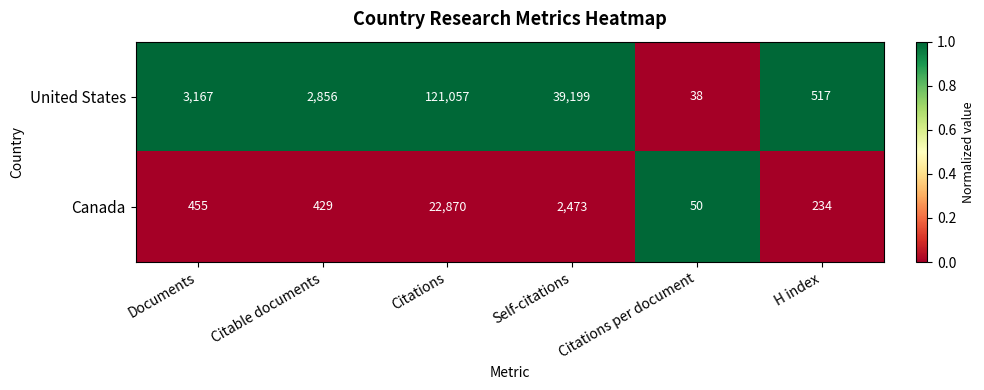

Which series has the largest total across all categories?

United States